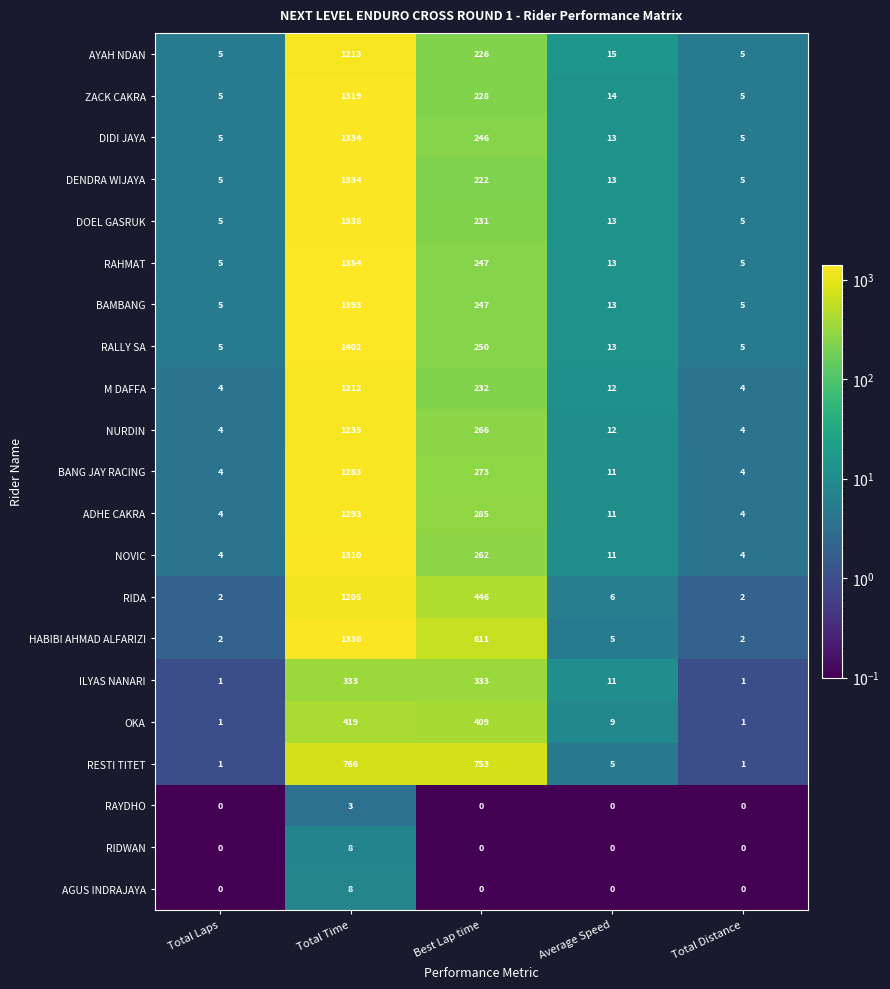

True or false: OKA has a value of 419 at Total Time.

True